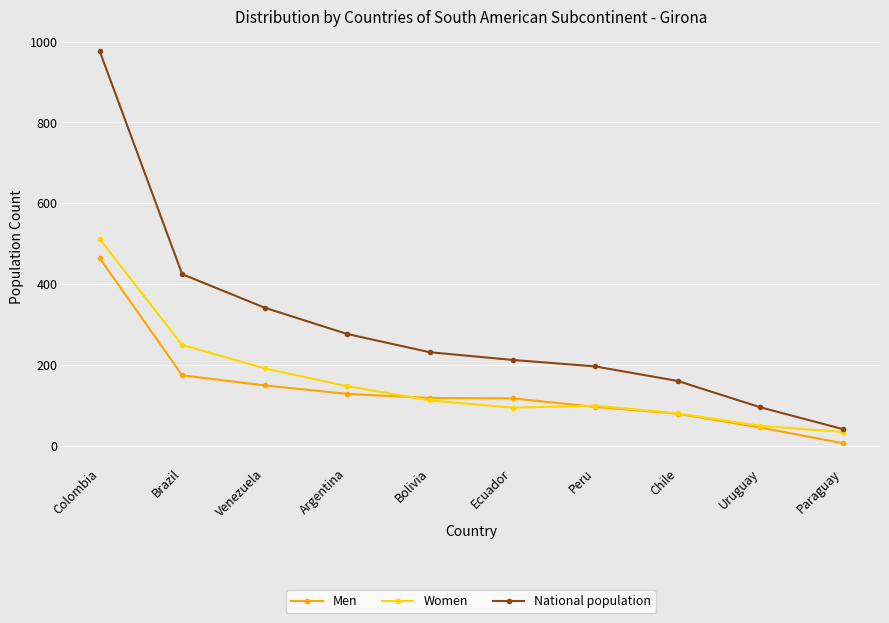

At which label does Women first exceed 113?

Colombia